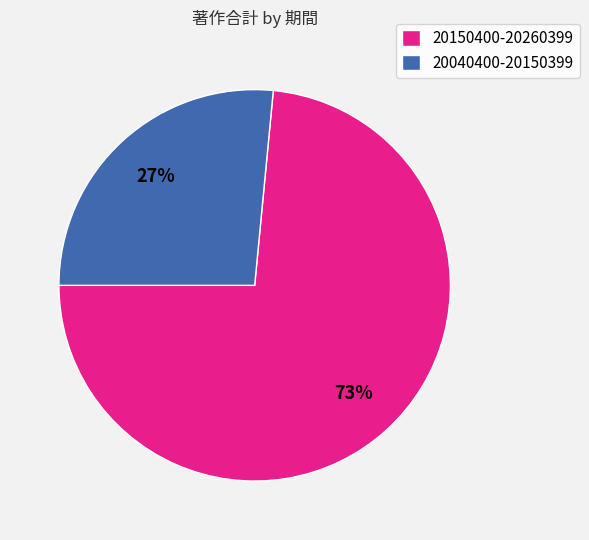

Which slice is the largest?

20150400-20260399